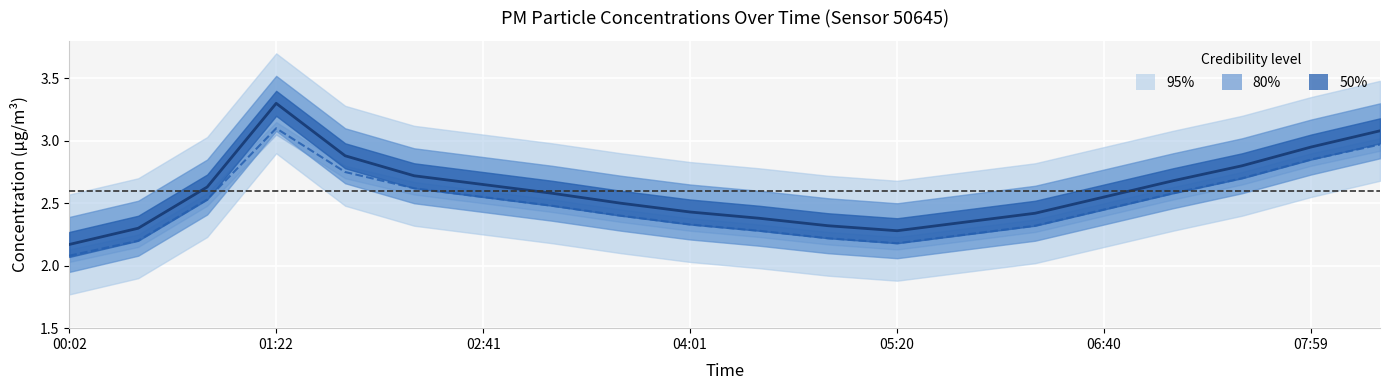

What is the sum of all P1 values?

52.0